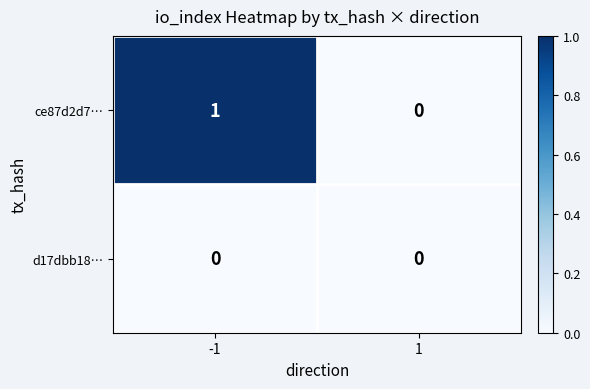

List the series in order of their peak value, lowest first.

d17dbb18…, ce87d2d7…